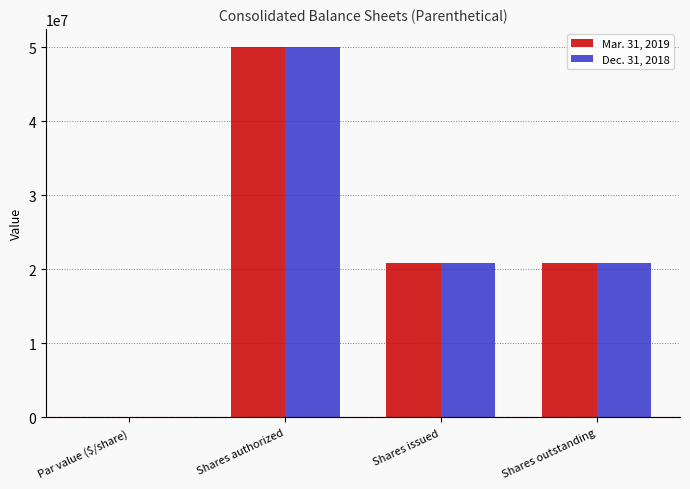

What value does the Dec. 31, 2018 series have at Shares issued?

20935106.0